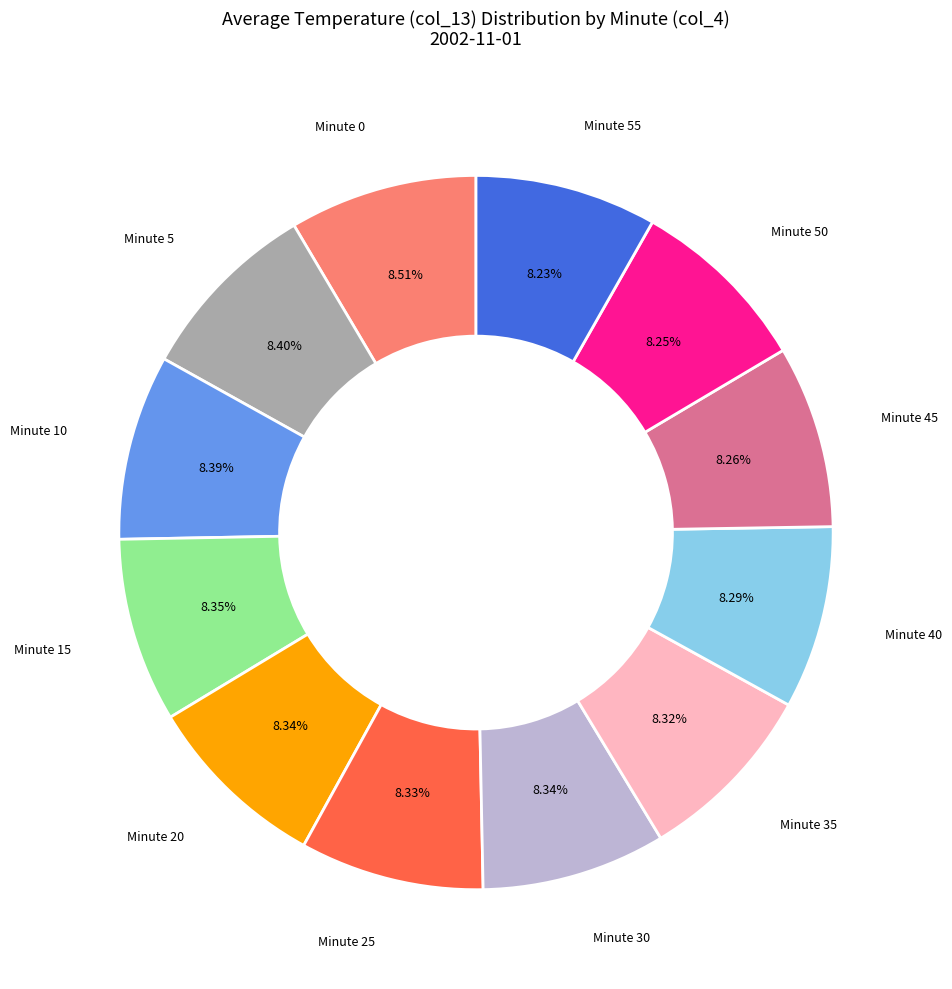

Is there a majority slice in this chart?

No